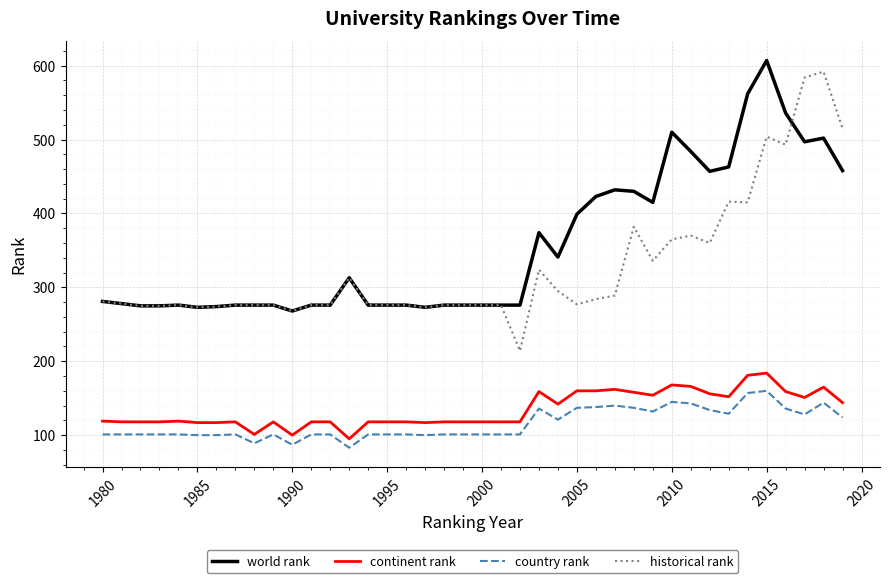

Which series has the widest spread of values?

historical rank